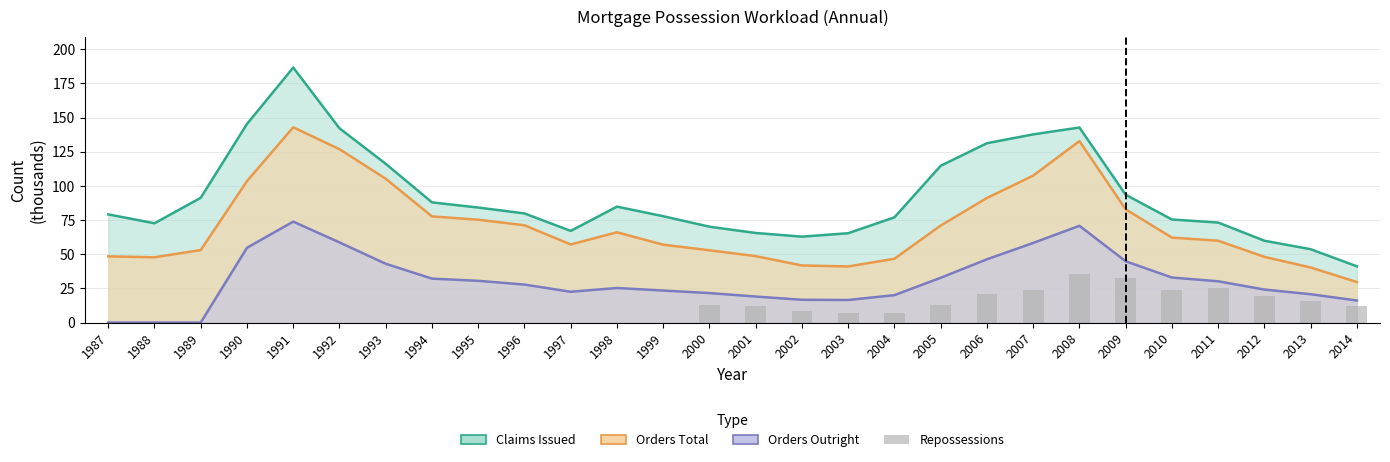

What is the difference between the highest and lowest values at 2006?

110.3